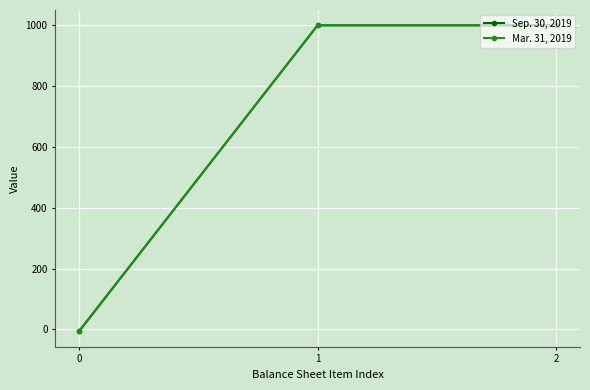

What is the sum of all Mar. 31, 2019 values?

1993